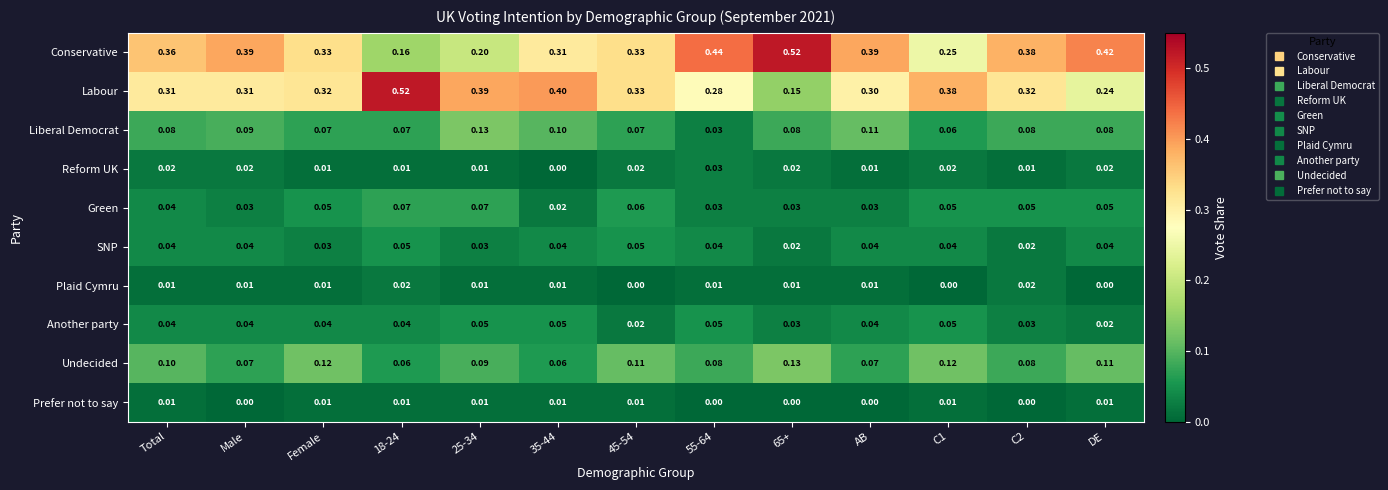

Which series has the largest range (max minus min)?

Labour